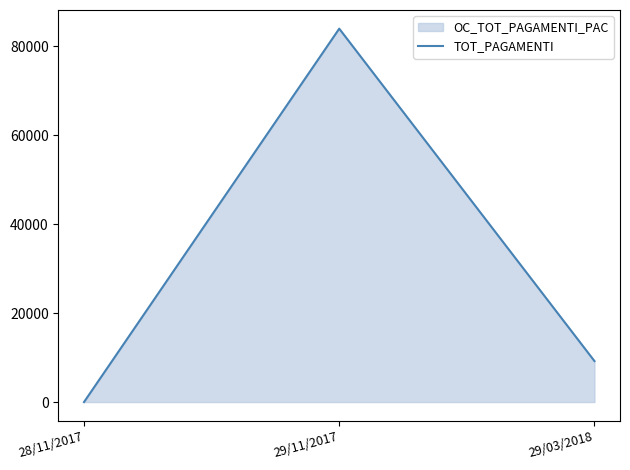

Reading right to left, list all the values displayed in this chart.

9217	84000	0